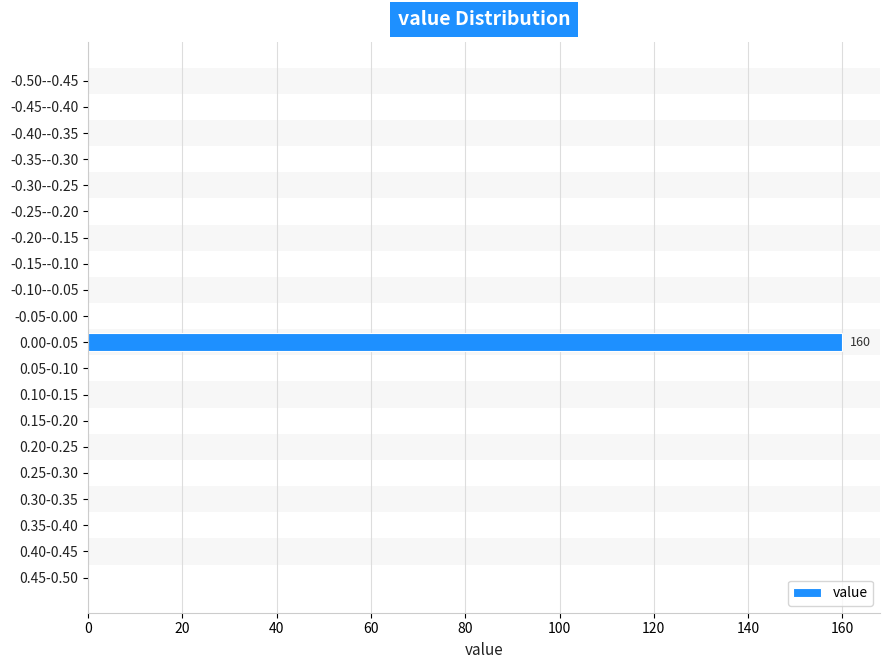

Reading top to bottom, transcribe all the data shown in this chart.

-0.50--0.45=0	-0.45--0.40=0	-0.40--0.35=0	-0.35--0.30=0	-0.30--0.25=0	-0.25--0.20=0	-0.20--0.15=0	-0.15--0.10=0	-0.10--0.05=0	-0.05-0.00=0	0.00-0.05=160	0.05-0.10=0	0.10-0.15=0	0.15-0.20=0	0.20-0.25=0	0.25-0.30=0	0.30-0.35=0	0.35-0.40=0	0.40-0.45=0	0.45-0.50=0